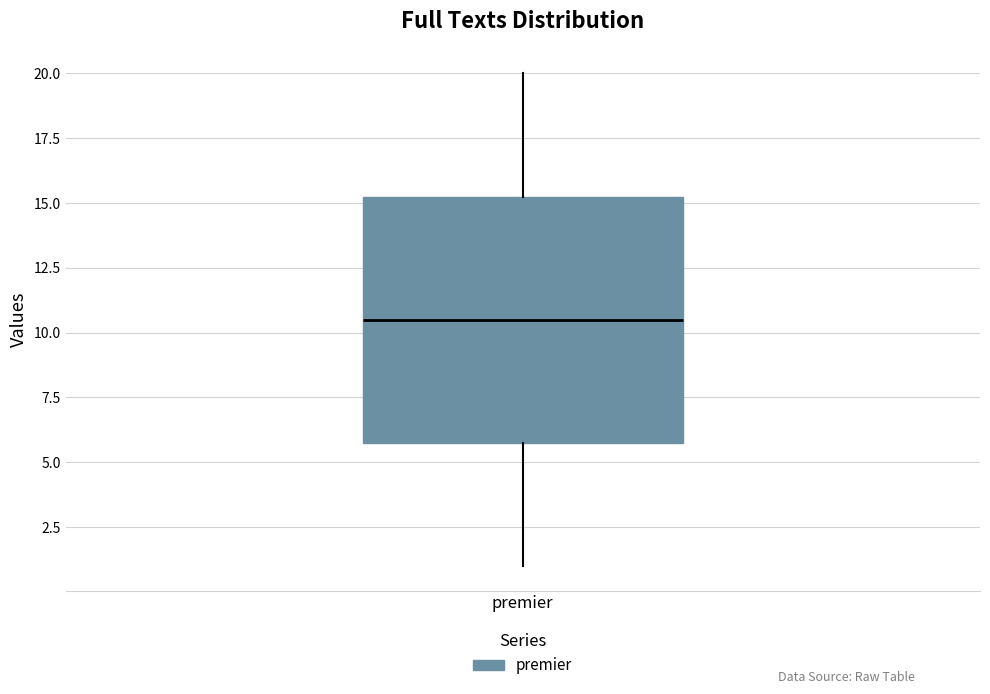

Transcribe this box plot: give where the median line is, the range the box spans, and where the two whiskers end, as read against the y-axis. The values are not printed on the chart, so give them approximately, as read against the axis.

median 10.5, box 6.0 to 15.5, whiskers 1.0 to 20.0